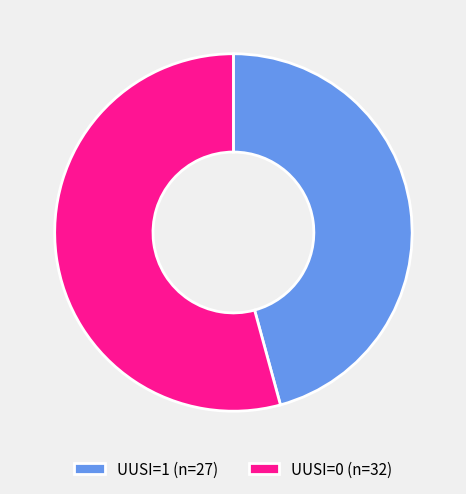

Approximately how many times larger is the value at UUSI=1 (n=27) compared to UUSI=0 (n=32)?

0.8